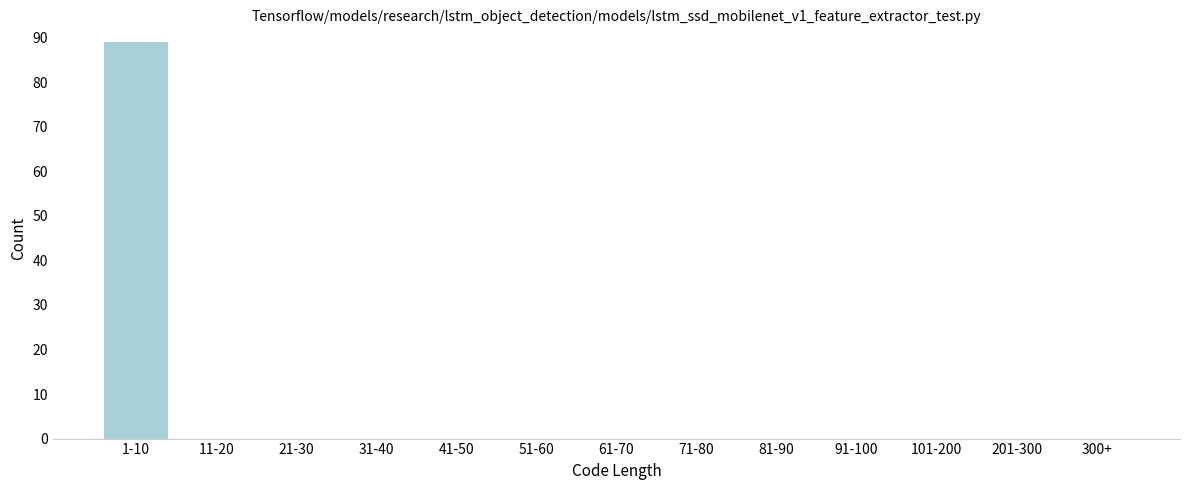

Reading left to right, what are all the values shown in this chart?

1-10=89	11-20=0	21-30=0	31-40=0	41-50=0	51-60=0	61-70=0	71-80=0	81-90=0	91-100=0	101-200=0	201-300=0	300+=0